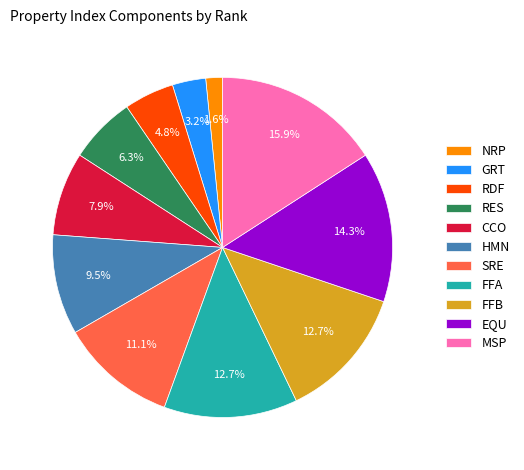

Is there any slice that represents more than half of the pie?

No